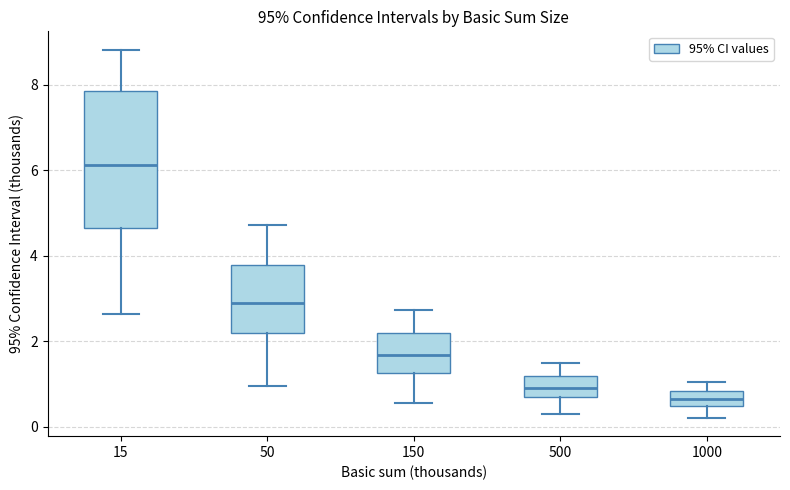

Which box's median line is the lowest?

1000